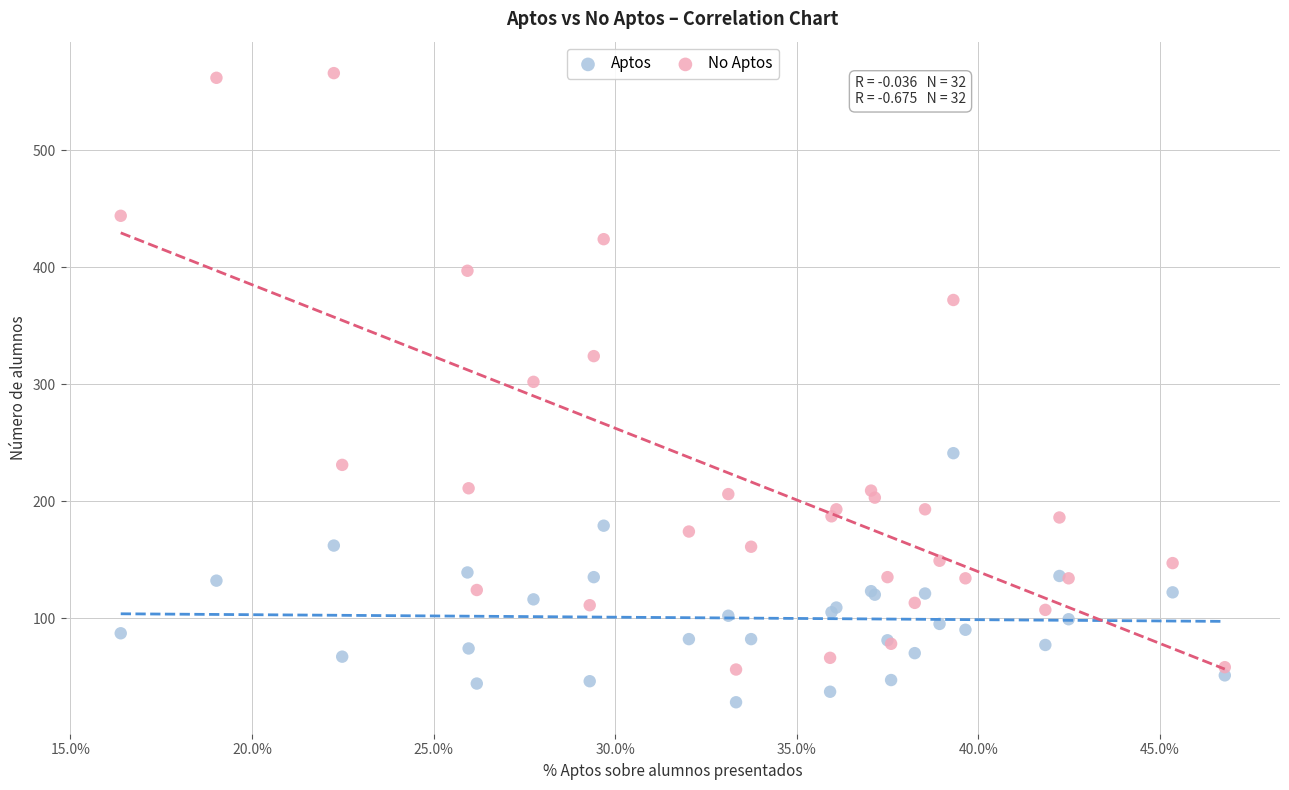

Which series contains the lowest Y value?

Aptos